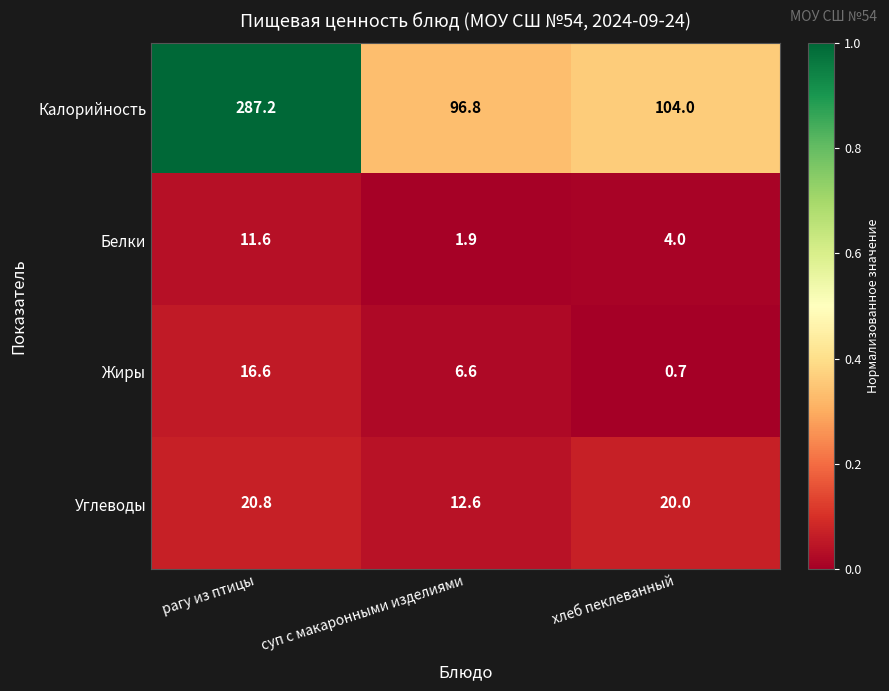

At which category does the chart reach its peak across all series?

рагу из птицы